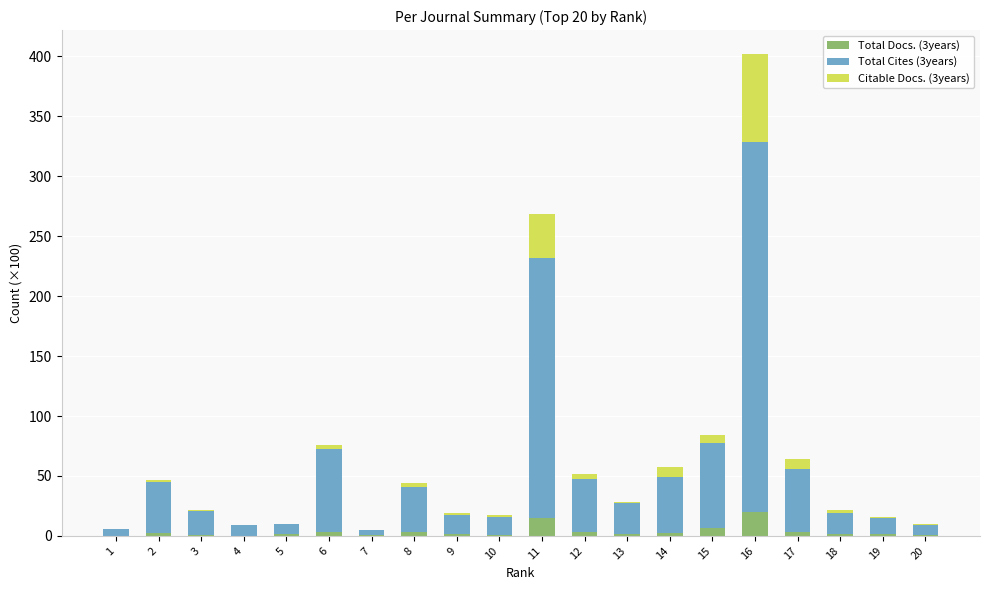

At which category is the sum across all series the highest?

16